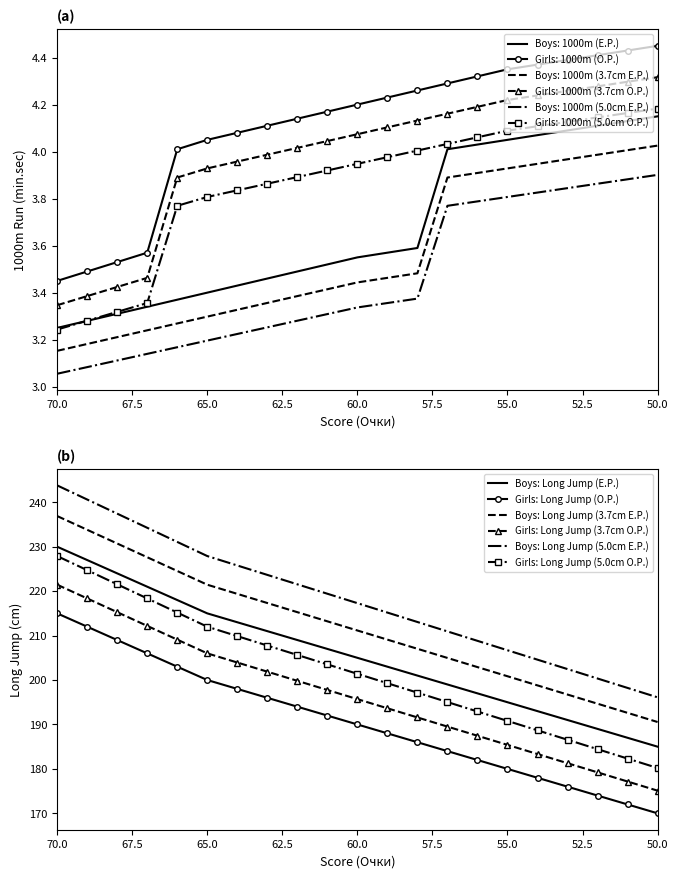

How many lines are shown in the chart?

6